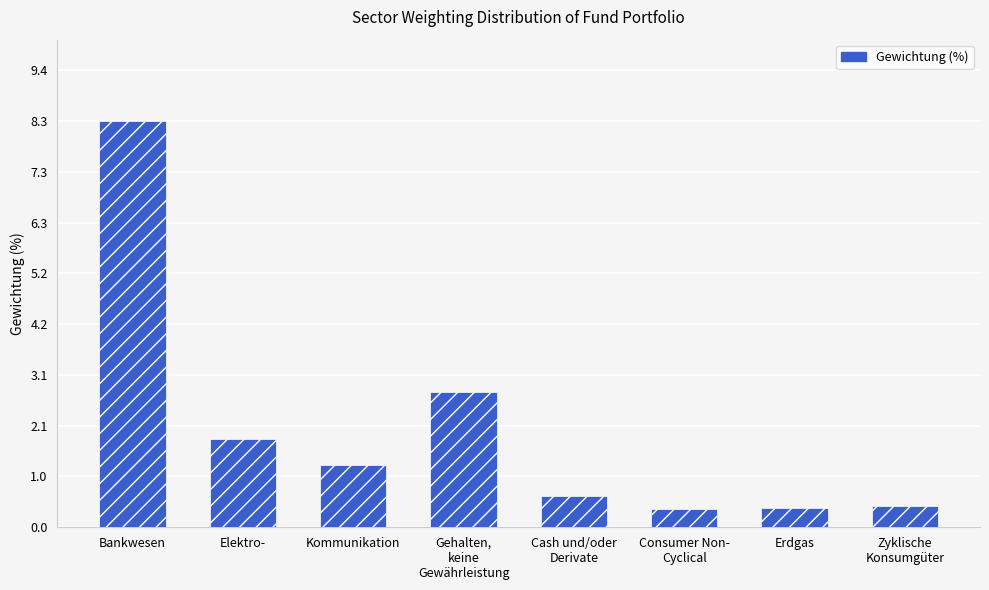

Does the chart contain stacked bars?

No